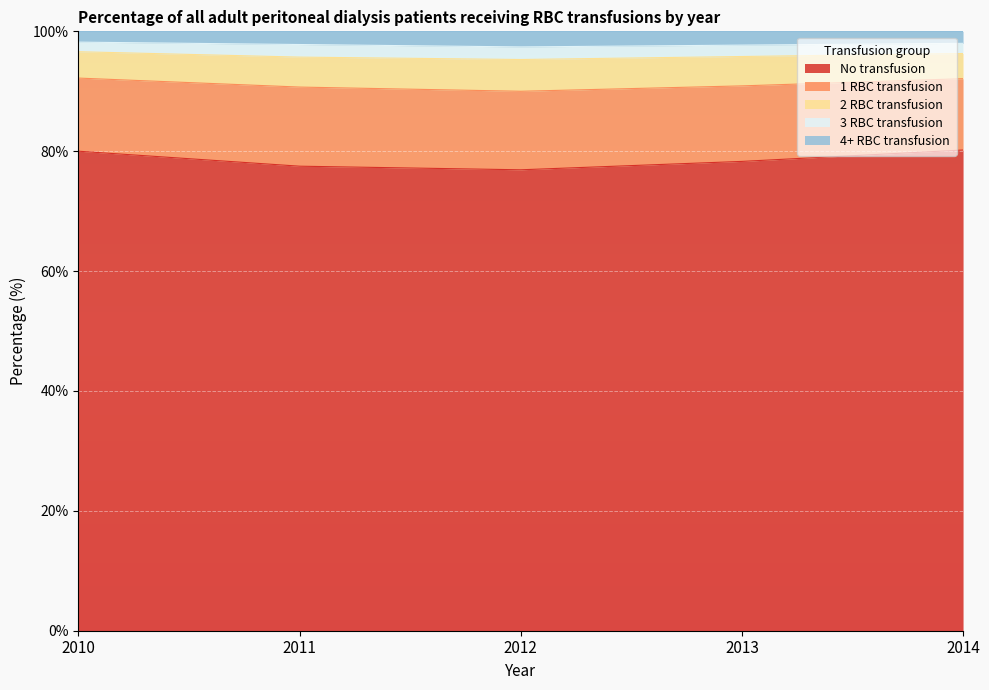

True or false: No transfusion has a value of 80.0 at 2010.

True